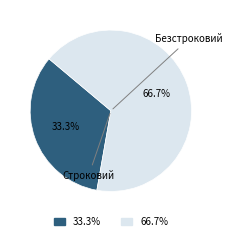

Is there any slice that represents more than half of the pie?

Yes